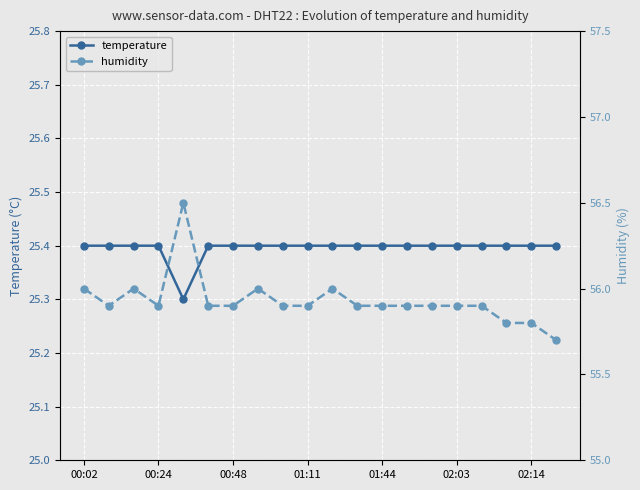

Reading left to right, list all the values displayed in this chart.

temperature: 25.4	25.4	25.4	25.4	25.3	25.4	25.4	25.4	25.4	25.4	25.4	25.4	25.4	25.4	25.4	25.4	25.4	25.4	25.4	25.4
humidity: 56.0	55.9	56.0	55.9	56.5	55.9	55.9	56.0	55.9	55.9	56.0	55.9	55.9	55.9	55.9	55.9	55.9	55.8	55.8	55.7